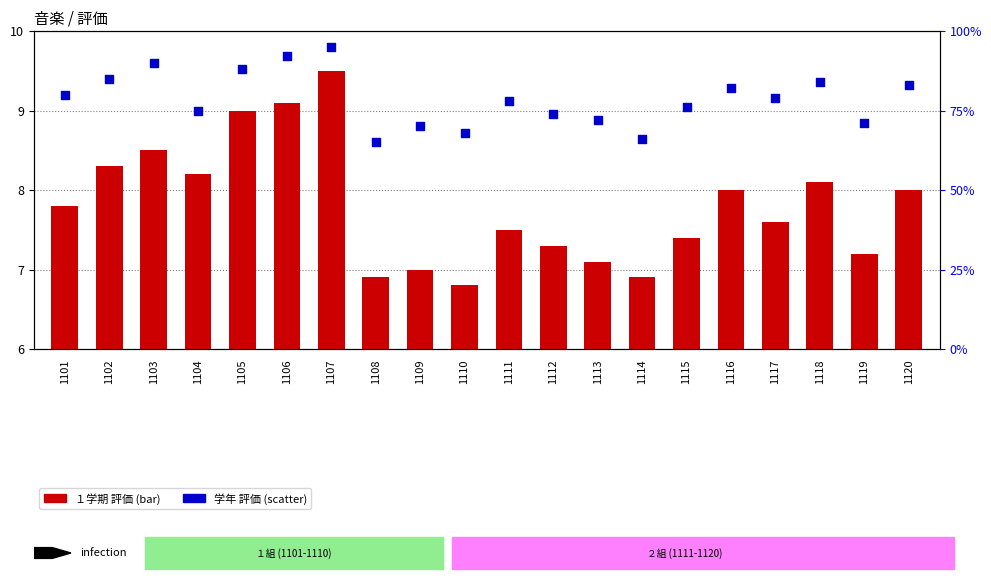

Which series contains the highest Y value?

学年 評価